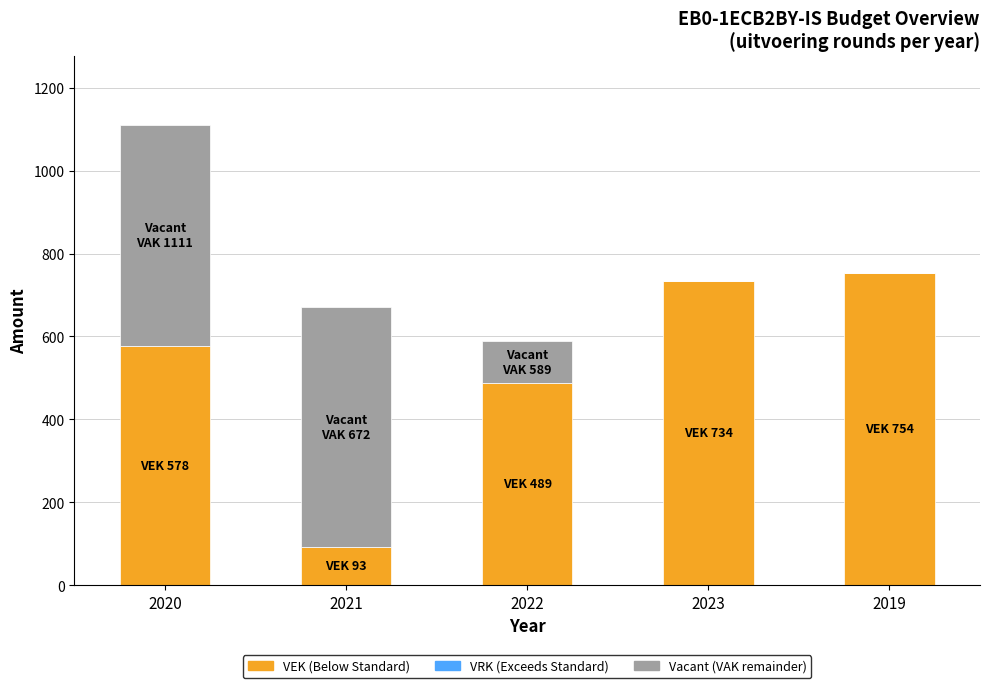

What is the total value across all series at 2021?

672